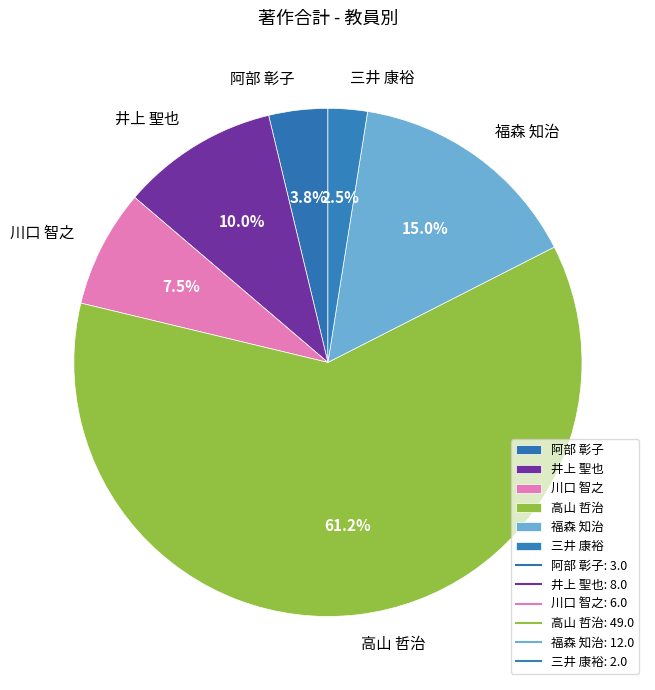

The 福森 知治 slice represents 15% of the pie. True or false?

True